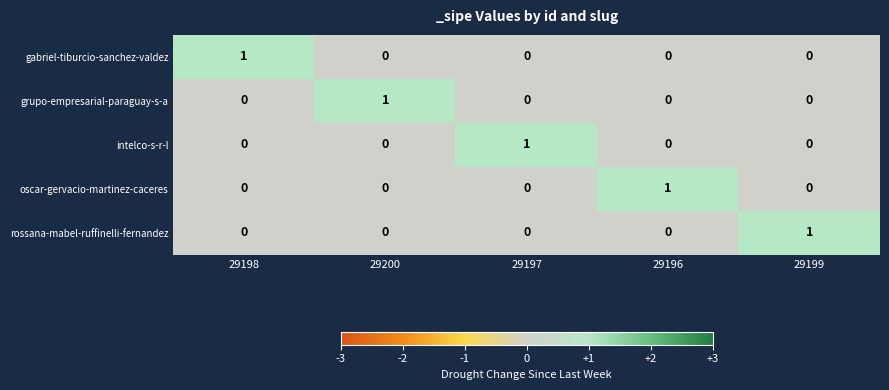

True or false: rossana-mabel-ruffinelli-fernandez has a value of 1 at 29197.

False